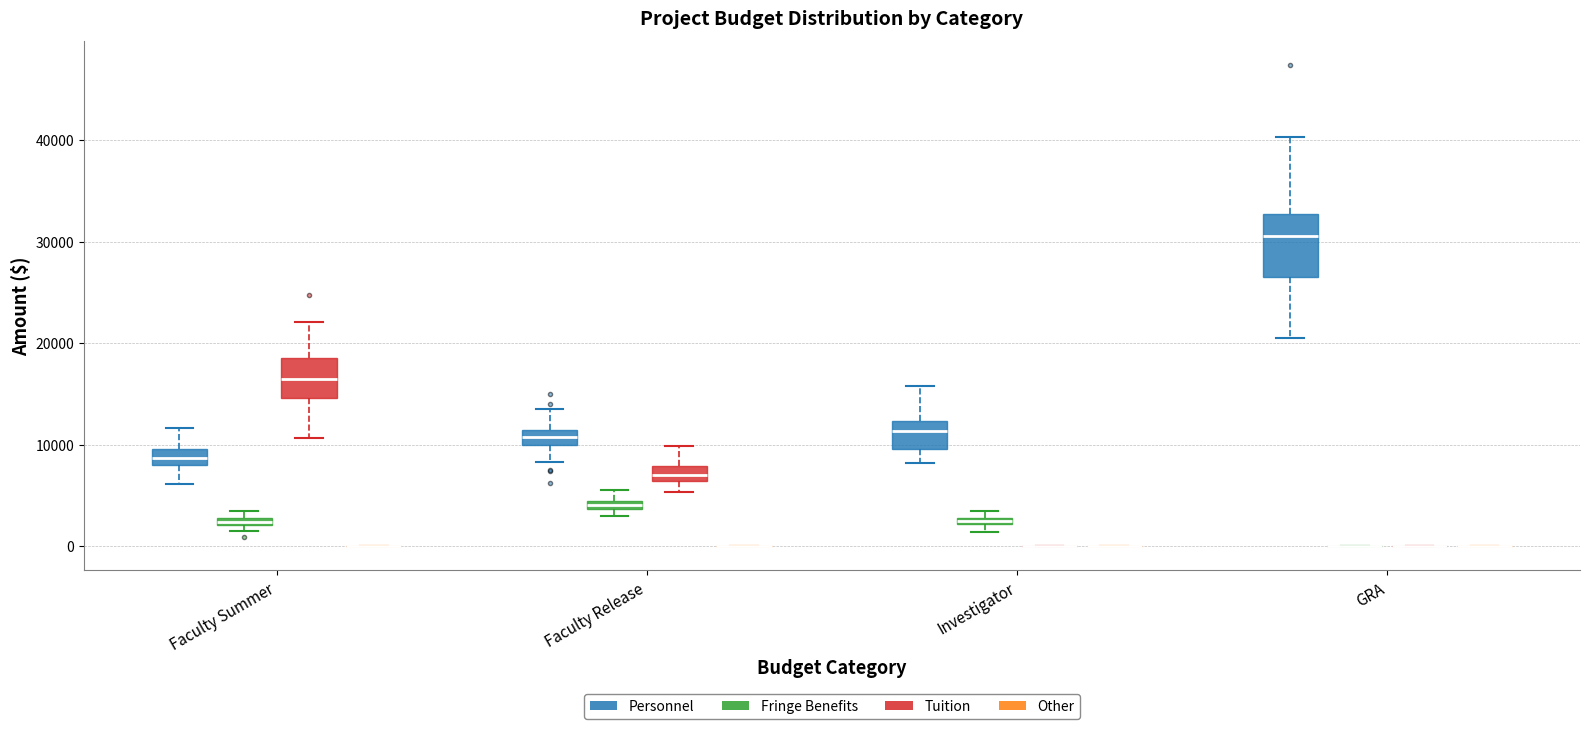

Where does the median line of the box for Faculty Release (Tuition) sit on the y-axis? The values are not printed on the chart, so give them approximately, as read against the axis.

7000